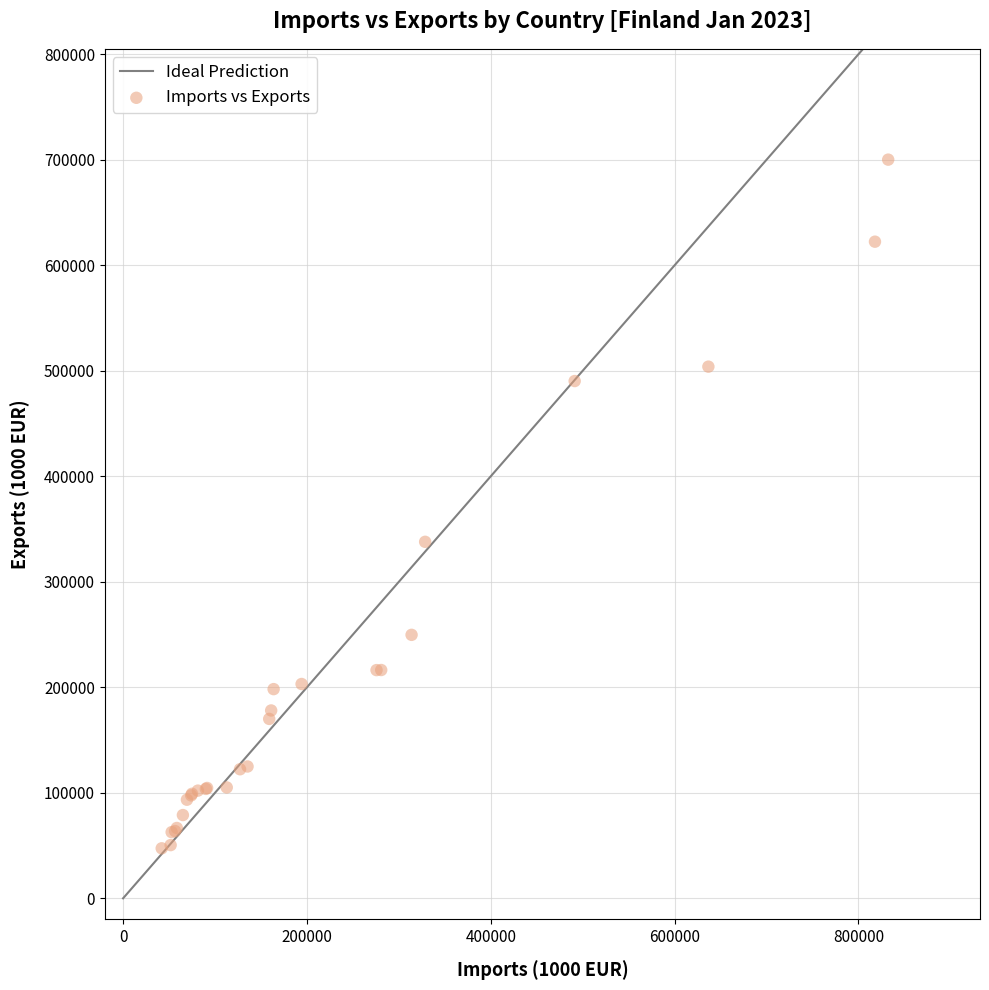

What Y value in the scatter plot is closest to 373747?

337889